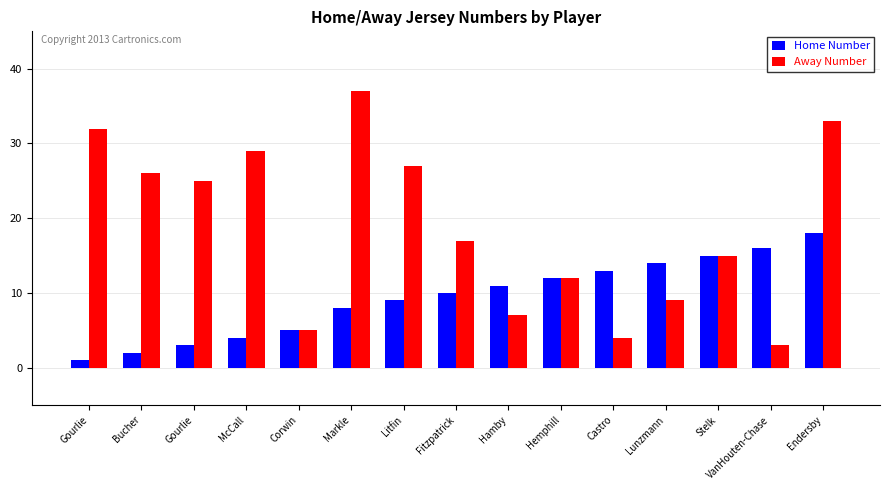

At which category is the sum across all series the highest?

Endersby